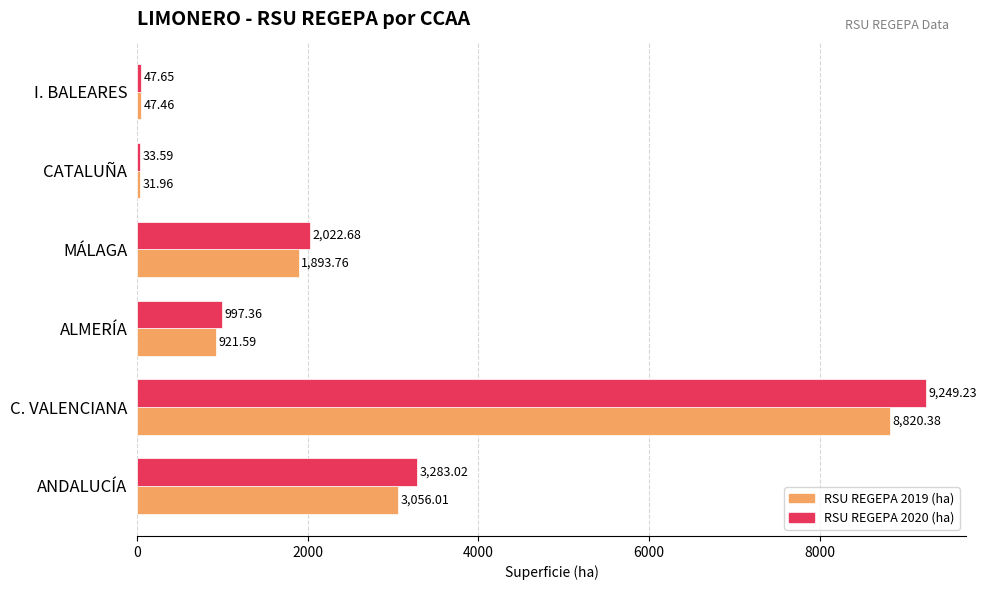

Which category has the highest value across all series?

C. VALENCIANA